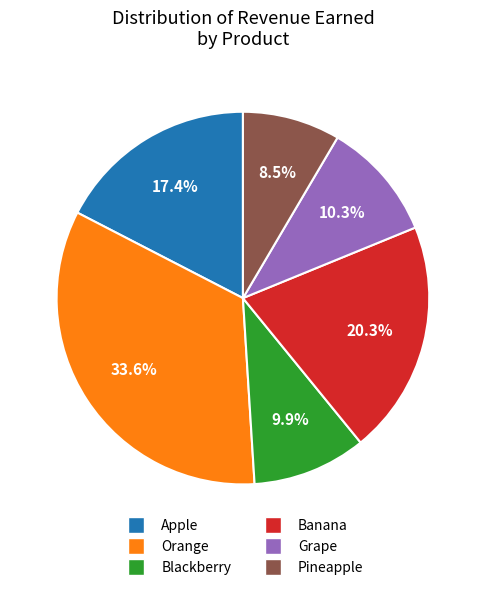

Is there any slice that represents more than half of the pie?

No